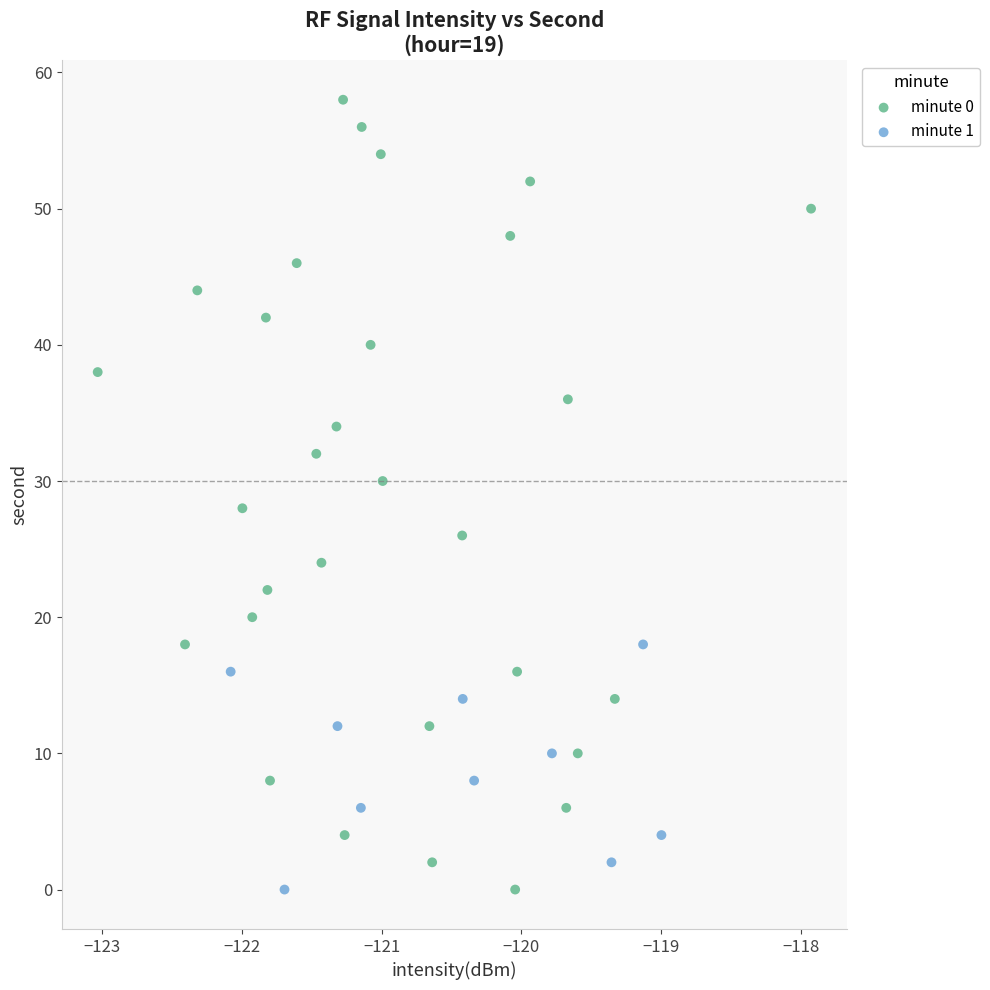

Which series contains the highest Y value?

minute 0